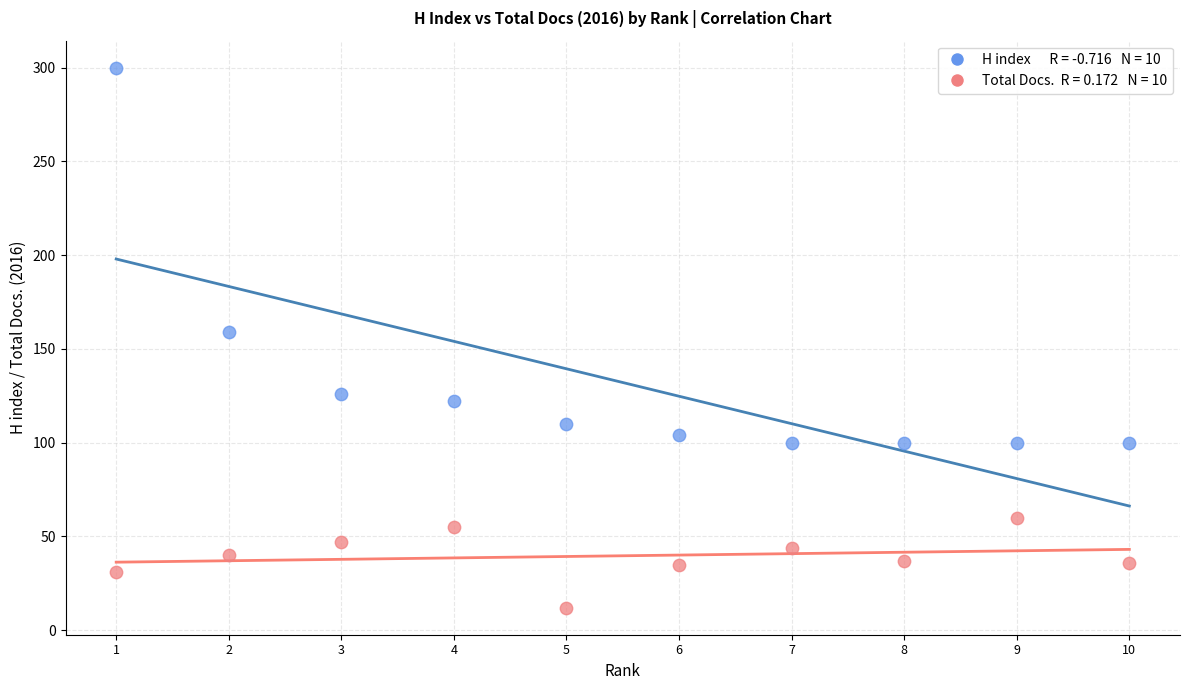

Across all data points, what is the range of X values (max minus min)?

9